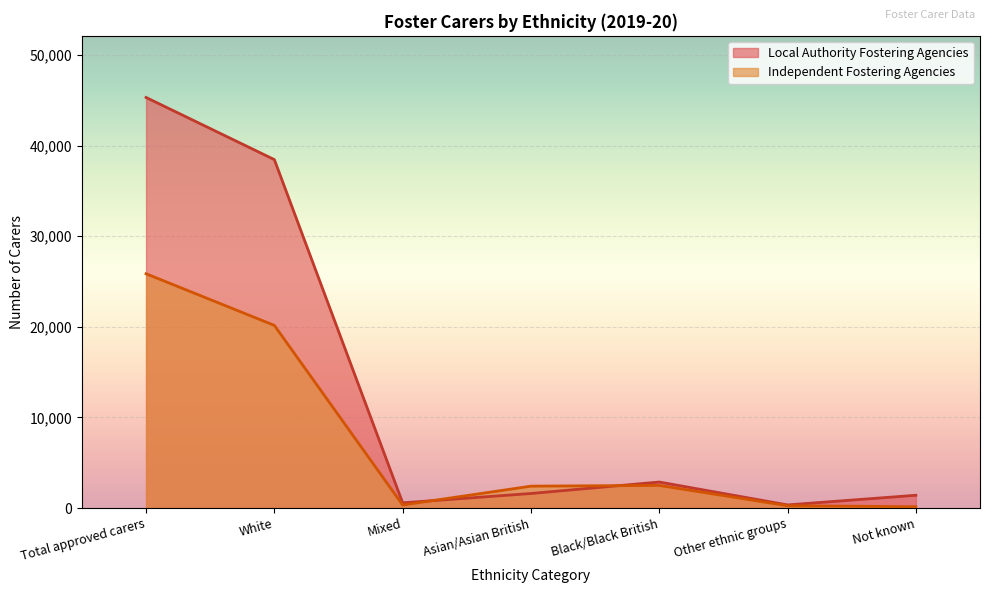

At which label is Independent Fostering Agencies closest to 13005?

White